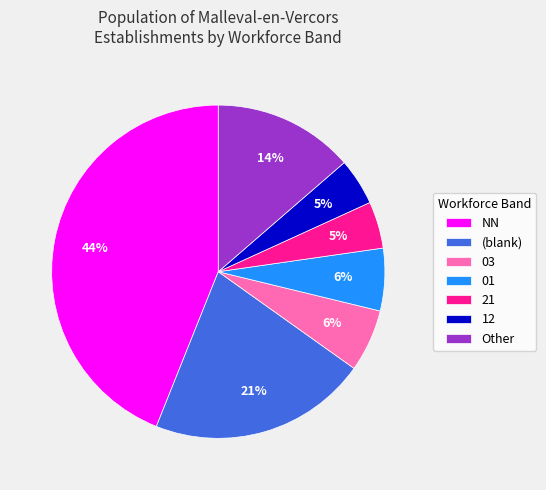

Is it true that (blank) is 11% of the pie?

False